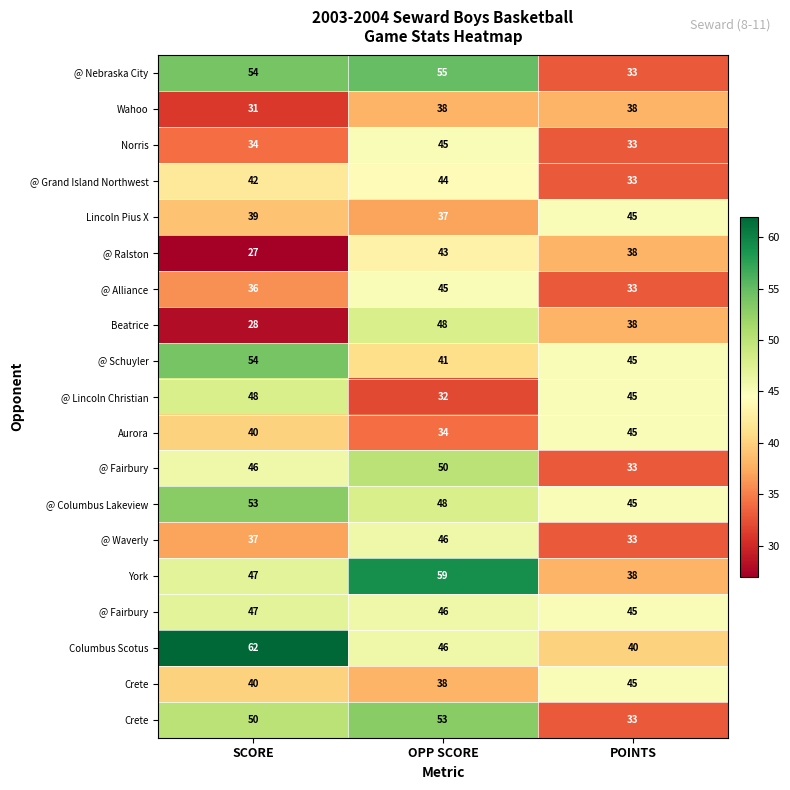

How many series are shown in this chart?

19